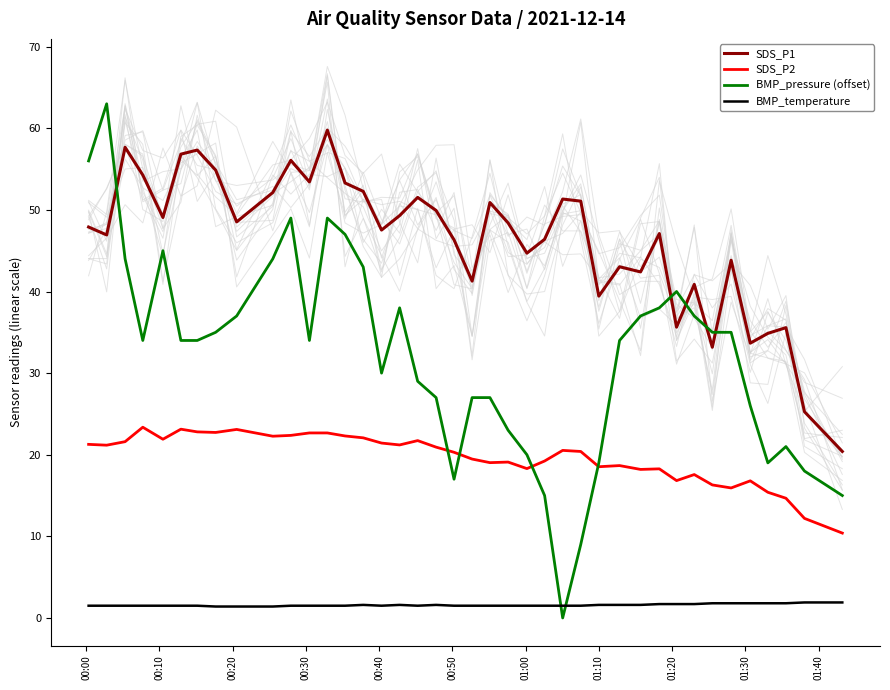

True or false: BMP_temperature and SDS_P2 intersect in this chart.

False